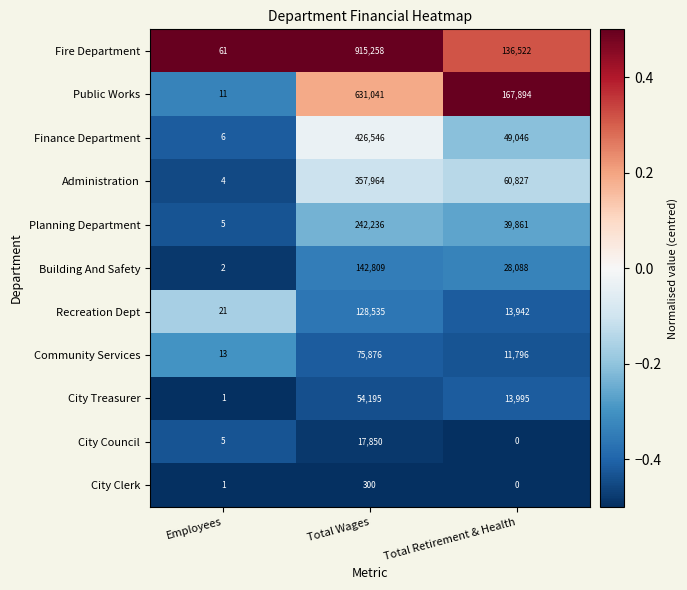

What is the total value across all series at Total Retirement & Health?

521971